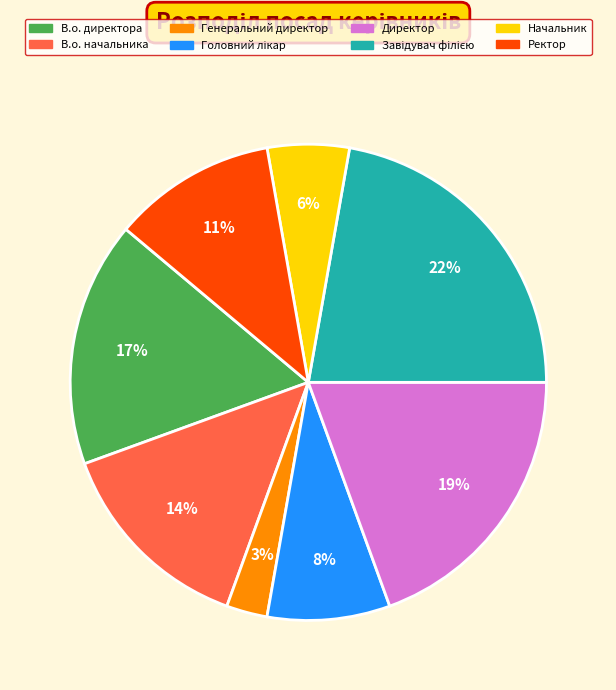

Count the number of slices in the pie.

8